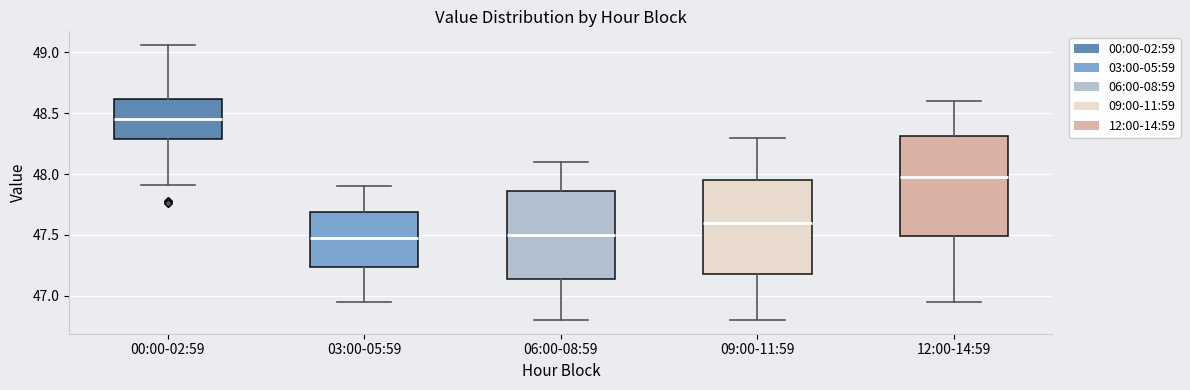

Where is the upper edge of the box for 06:00-08:59 on the y-axis? The values are not printed on the chart, so give them approximately, as read against the axis.

47.85